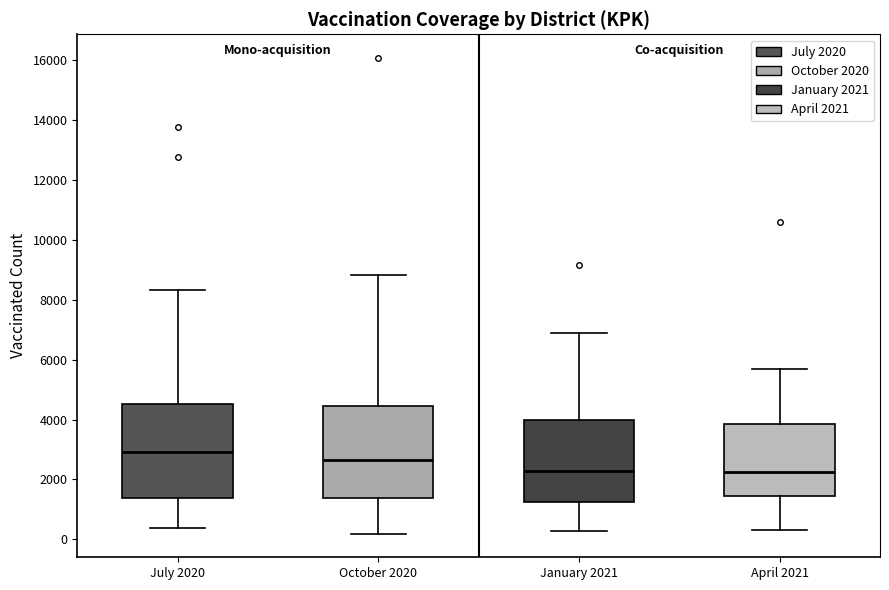

Where is the lower edge of the box for April 2021 on the y-axis? The values are not printed on the chart, so give them approximately, as read against the axis.

1400